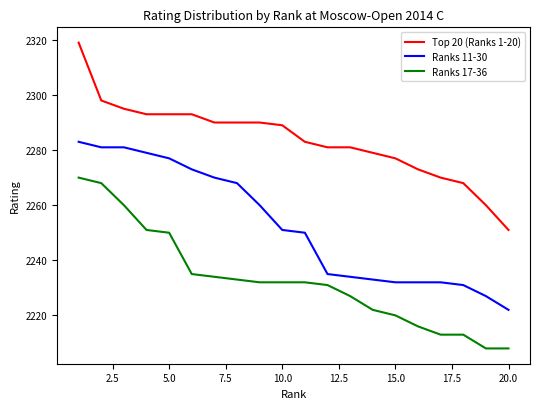

Rank the series by their average value, from lowest to highest.

Ranks 17-36, Ranks 11-30, Top 20 (Ranks 1-20)